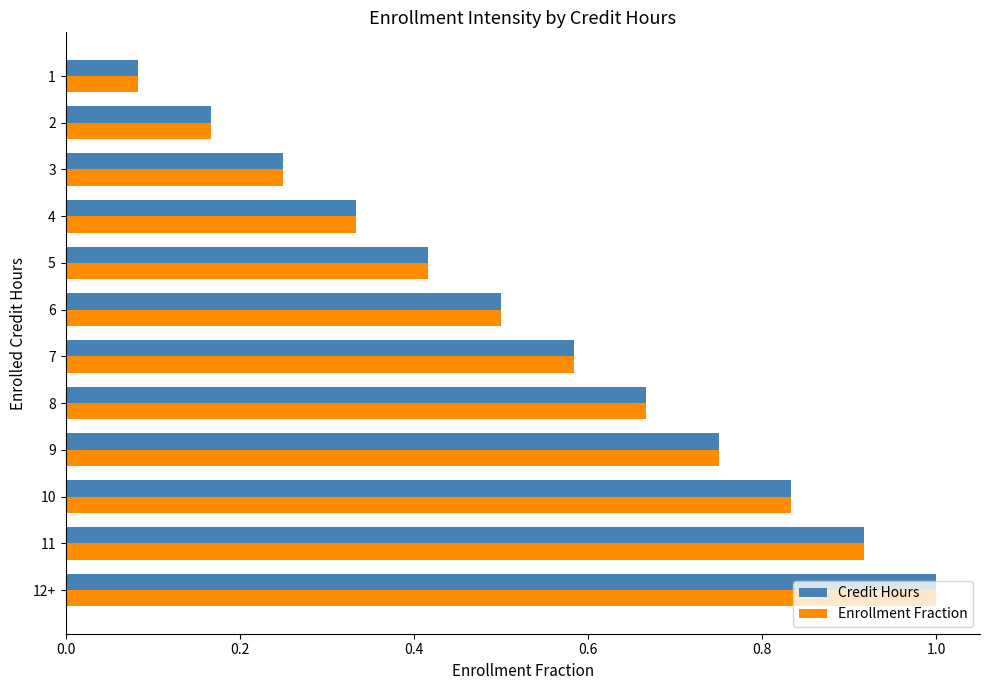

Where is Enrollment Fraction nearest to the value 0?

1